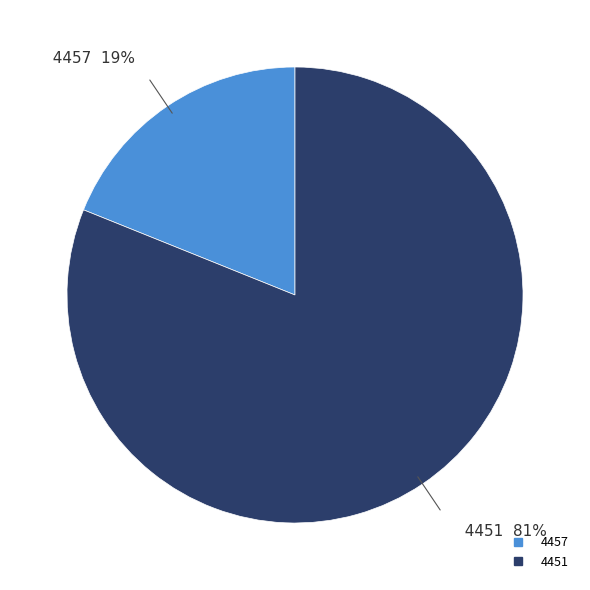

Is there a majority slice in this chart?

Yes